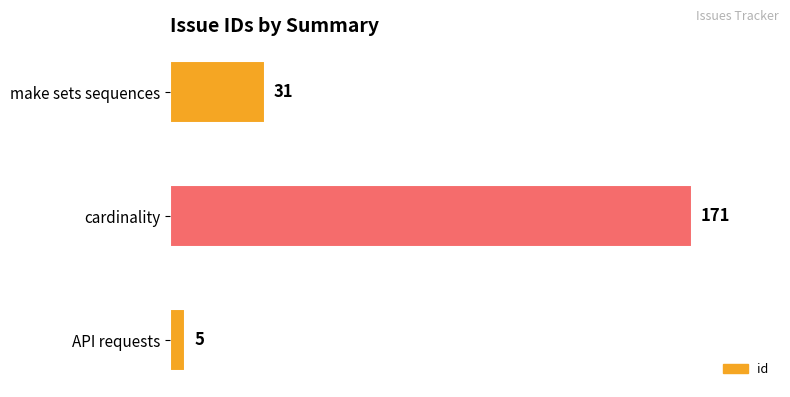

True or false: the data shows 115 at cardinality.

False